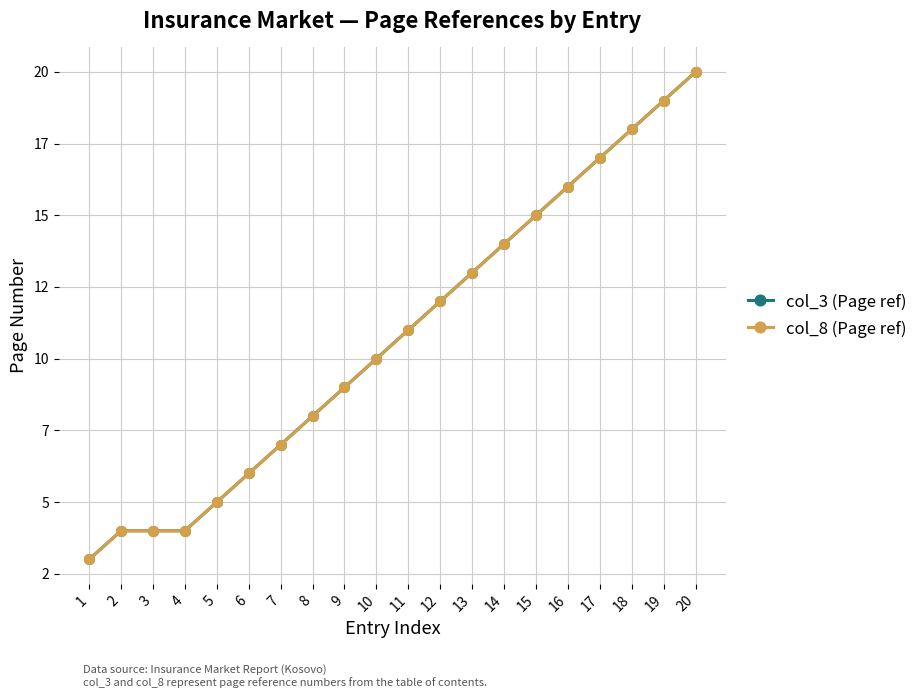

Does the chart display data point markers on the line(s)?

Yes